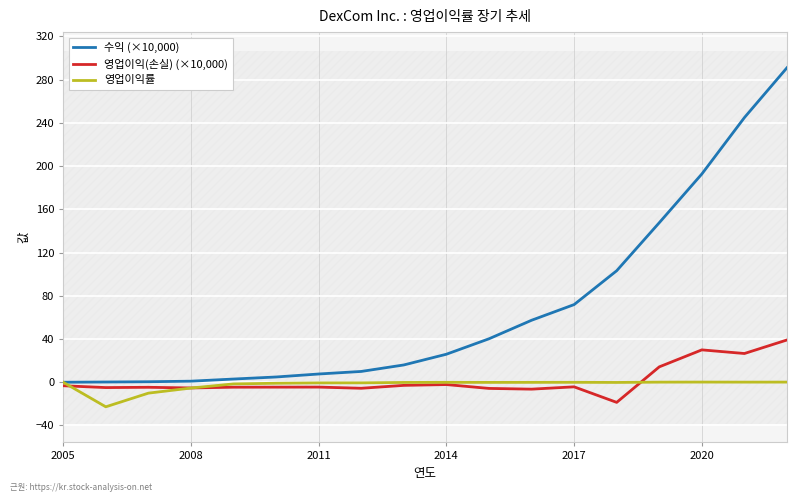

What is the highest value of the 영업이익률 series?

0.2